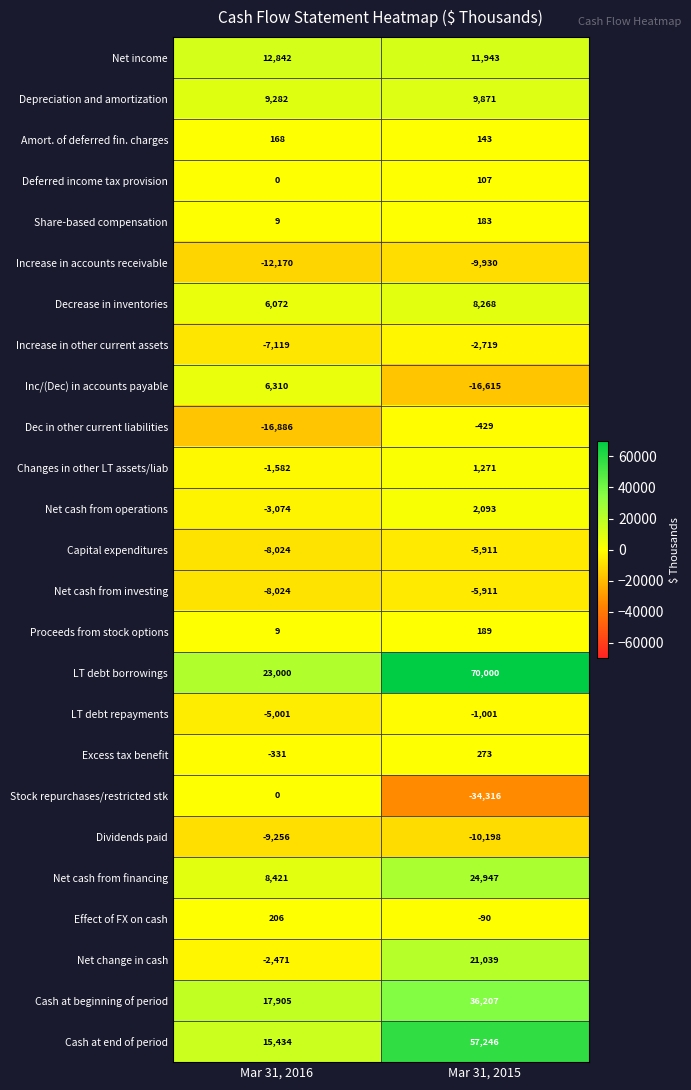

Which series has the widest spread of values?

LT debt borrowings